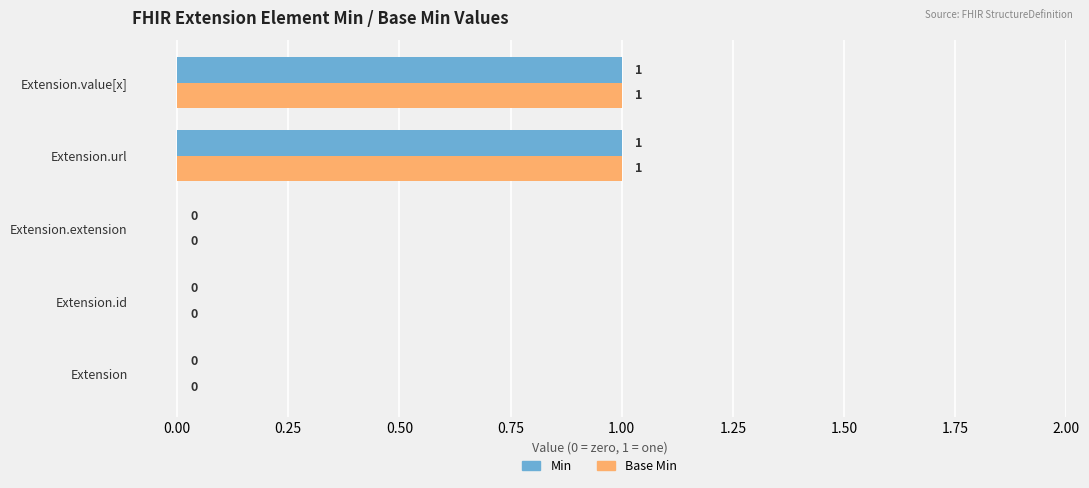

How many Base Min values are between 0 and 1?

5